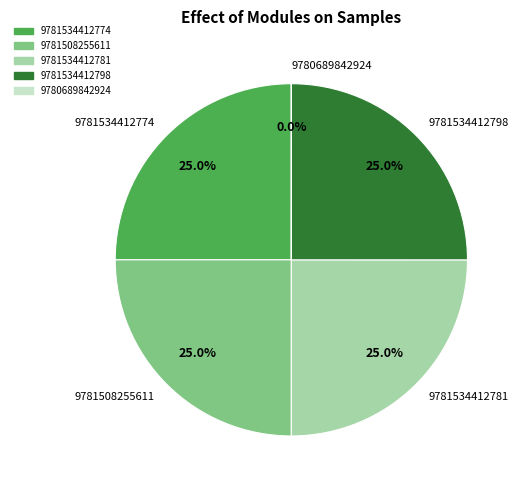

What portion of the pie excludes 9781508255611?

75.0%